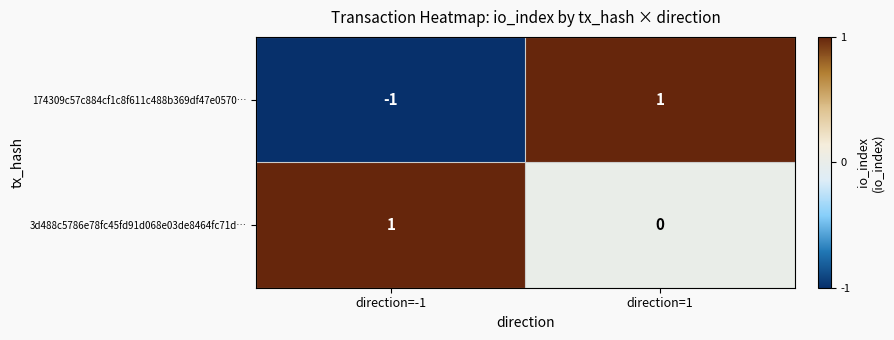

Is it true that 3d488c5786e78fc45fd91d068e03de8464fc71d… equals 0 at direction=1?

True